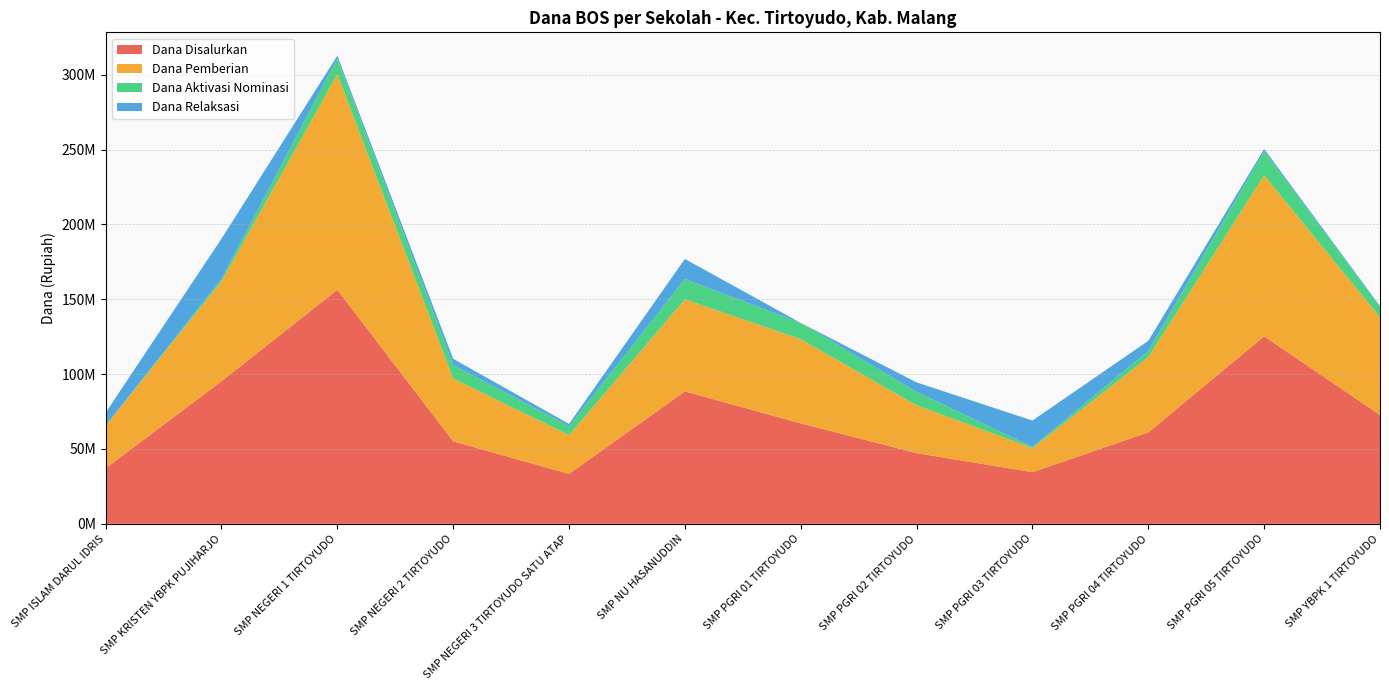

Reading left to right, extract all data points from this chart.

Dana Disalurkan: 37125000	95250000	156375000	55125000	33375000	88500000	67125000	47250000	34500000	61125000	125250000	72750000
Dana Pemberian: 28500000	66750000	144000000	42000000	25875000	61500000	56250000	31875000	16125000	50250000	107625000	65250000
Dana Aktivasi Nominasi: 0	1500000	10500000	9000000	6000000	13500000	10875000	9000000	750000	4125000	16125000	6750000
Dana Relaksasi: 8625000	27000000	1875000	4125000	1500000	13500000	0	6375000	17625000	6750000	1500000	750000